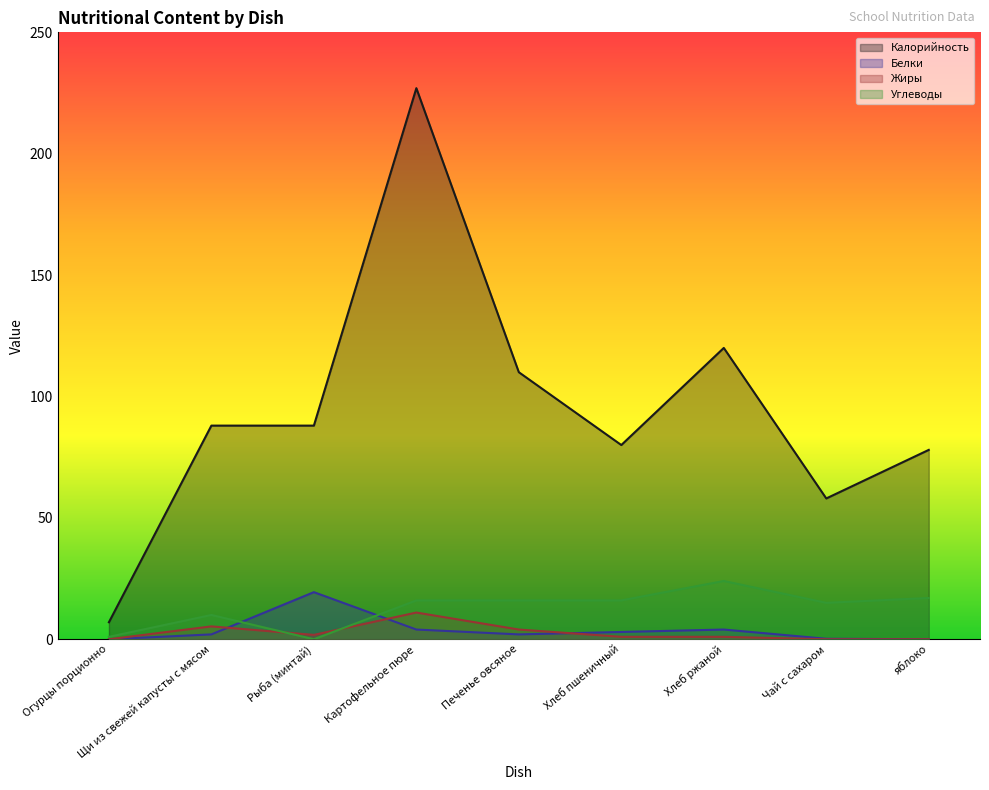

Which series has the largest total across all categories?

Калорийность